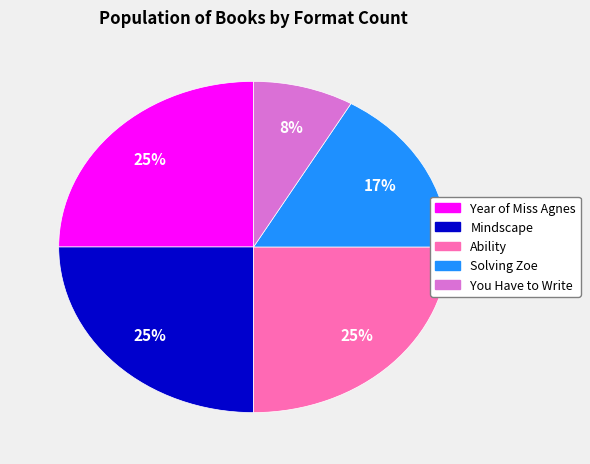

Count the number of slices in the pie.

5